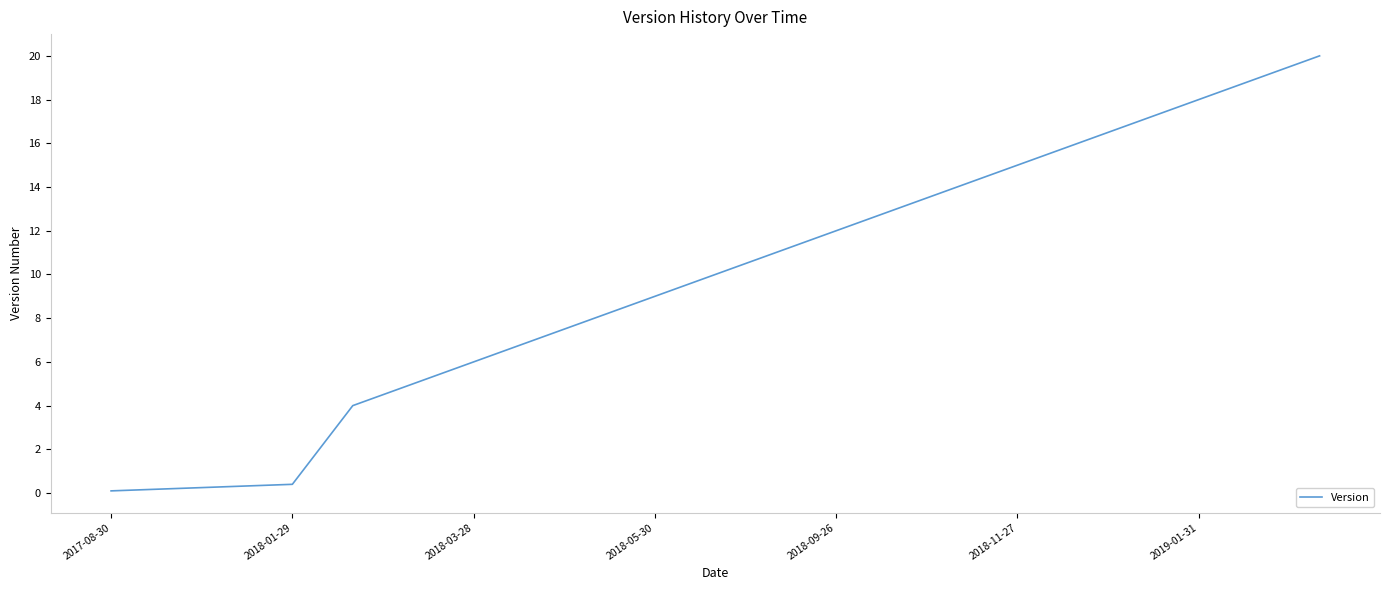

What is the difference between the maximum and minimum values?

19.9